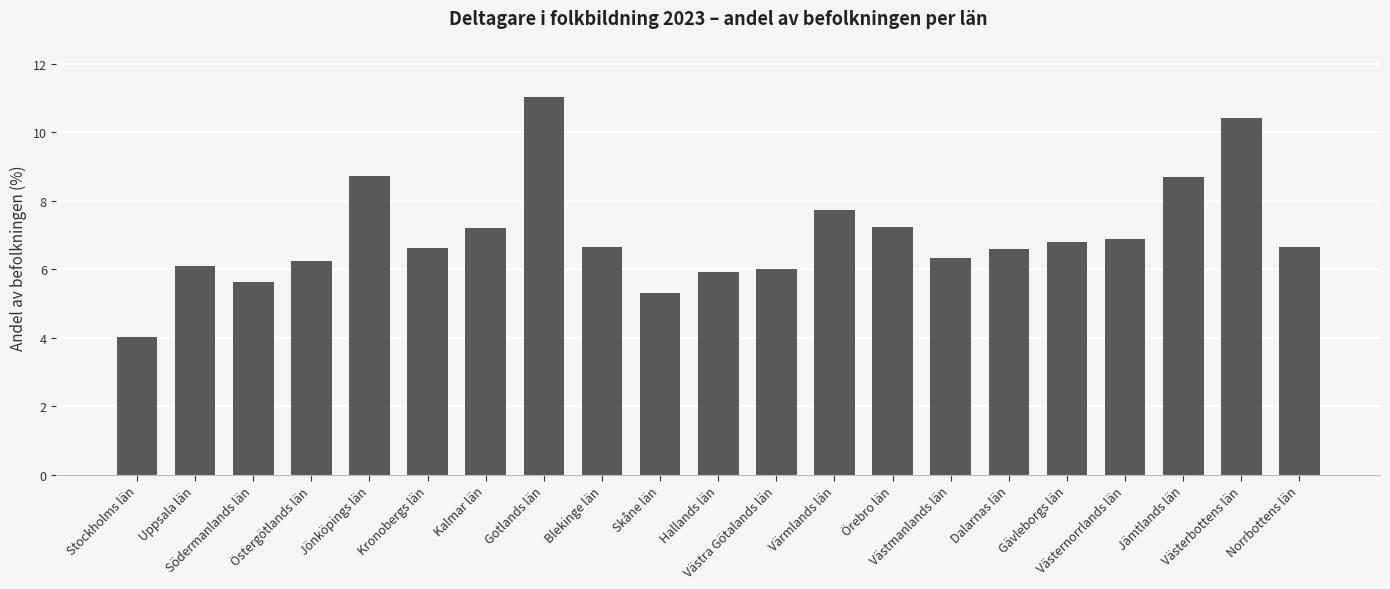

Are the bars grouped side by side (vs. stacked)?

No